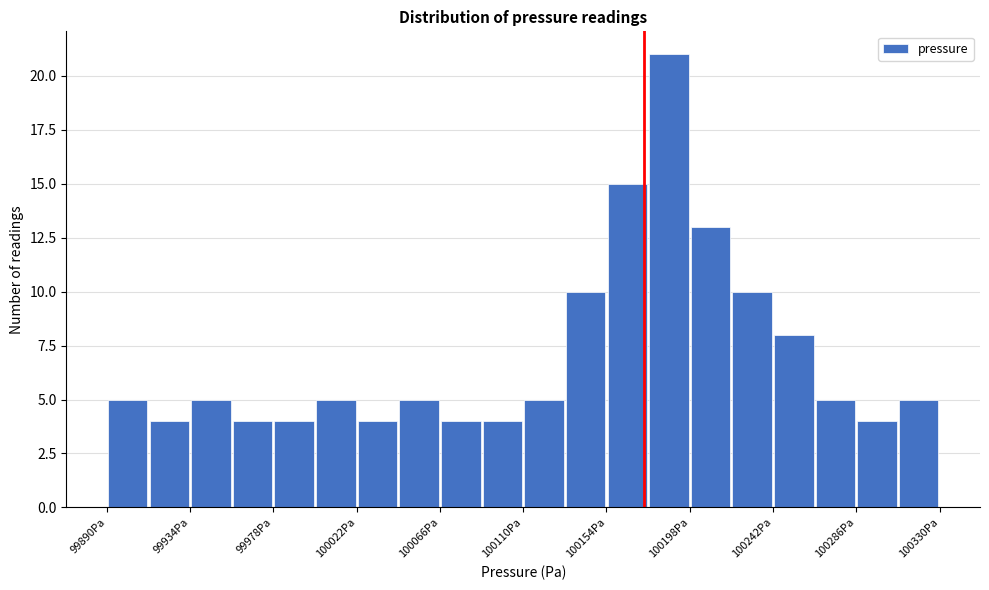

How tall is the bar that spans 100044 to 100066 on the x-axis? Neither the bar edges nor the heights are printed on the chart, so give them approximately, as read against the axes.

5